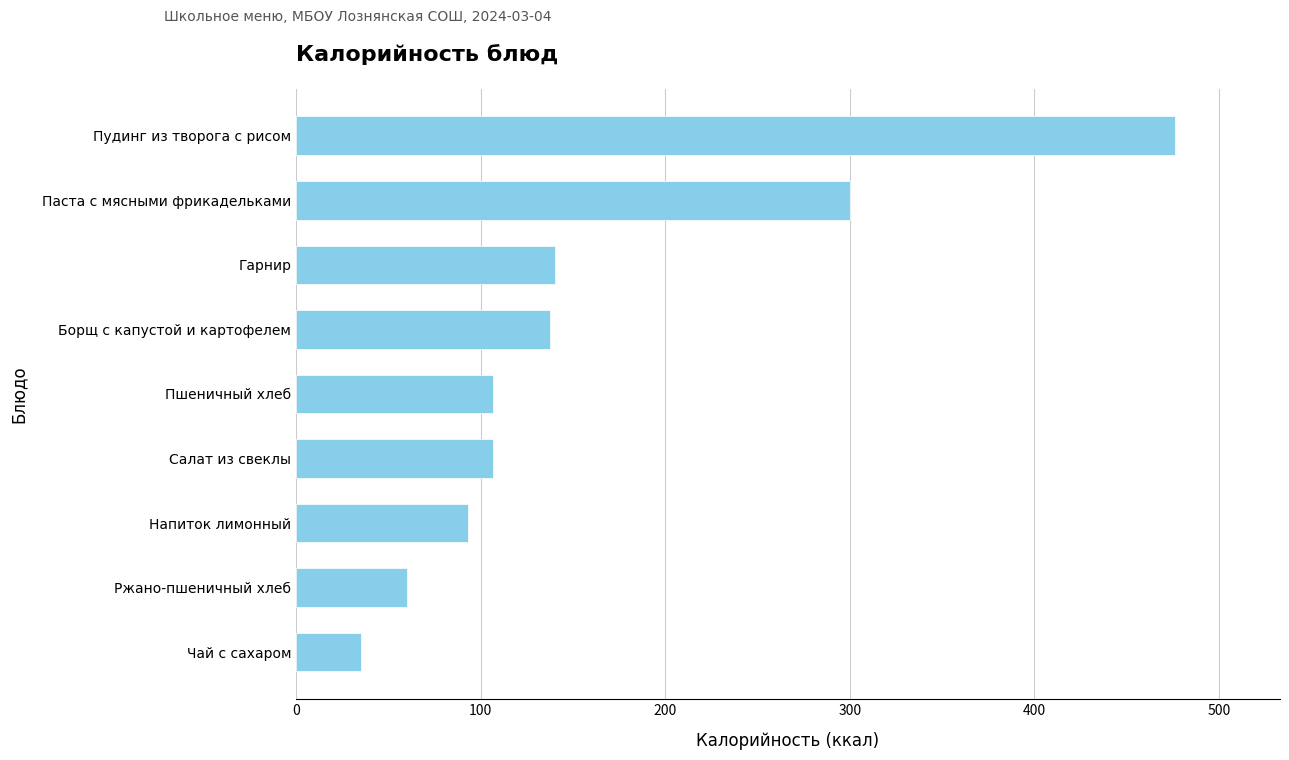

How many data points are less than 106?

3